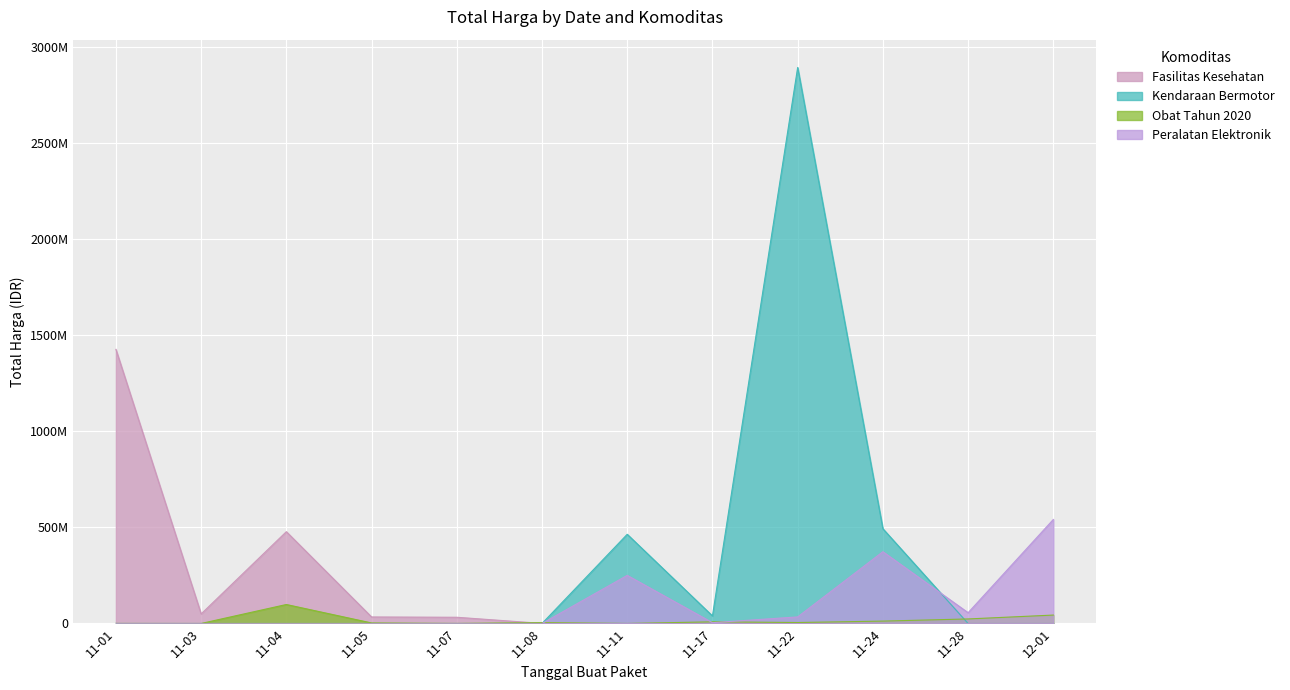

What is the difference between the maximum and second lowest values in the Fasilitas Kesehatan series?

1425867900